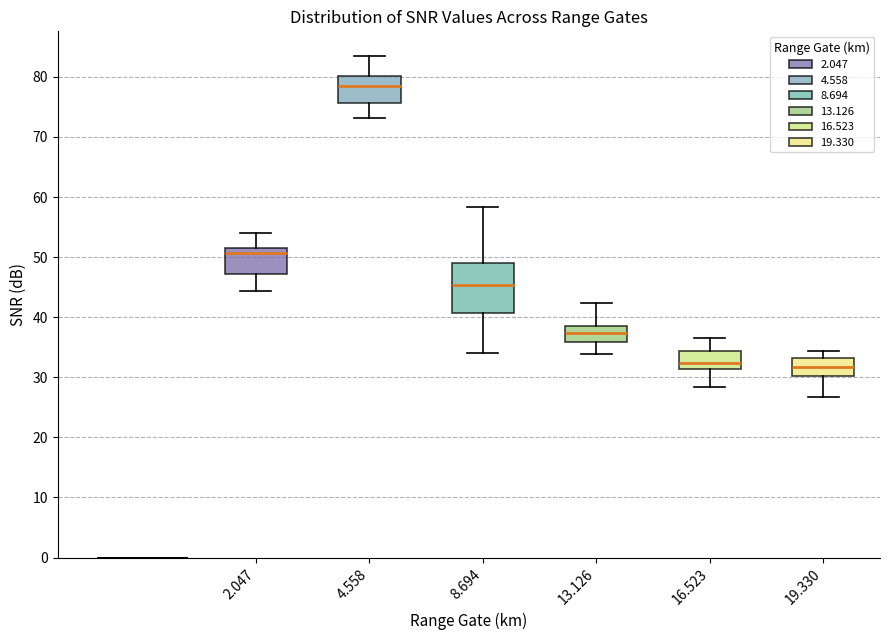

Reading left to right, read every box against the y-axis: the position of its median line, the range the box covers, and the ends of its whiskers. The values are not printed on the chart, so give them approximately, as read against the axis.

2.047: median 51 (just below the box's upper edge), box 47 to 51, whiskers 44 to 54
4.558: median 79, box 76 to 80, whiskers 73 to 83
8.694: median 45, box 41 to 49, whiskers 34 to 58
13.126: median 37, box 36 to 39, whiskers 34 to 42
16.523: median 32, box 31 to 34, whiskers 28 to 37
19.330: median 32, box 30 to 33, whiskers 27 to 34